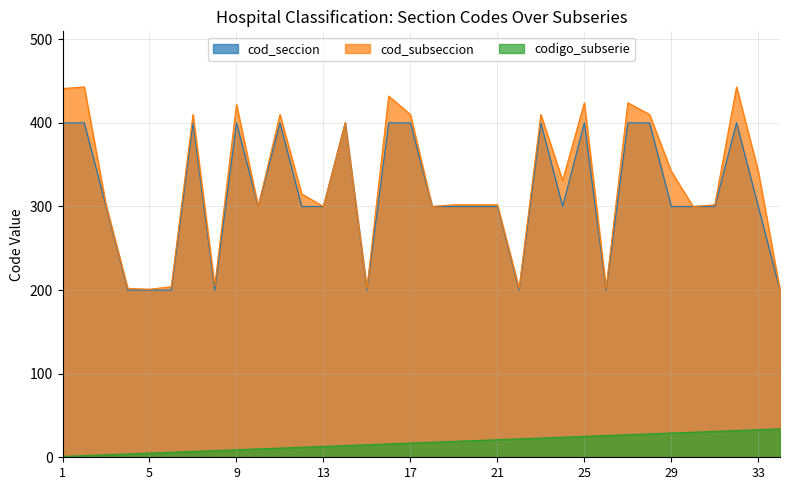

How many lines are shown in the chart?

3